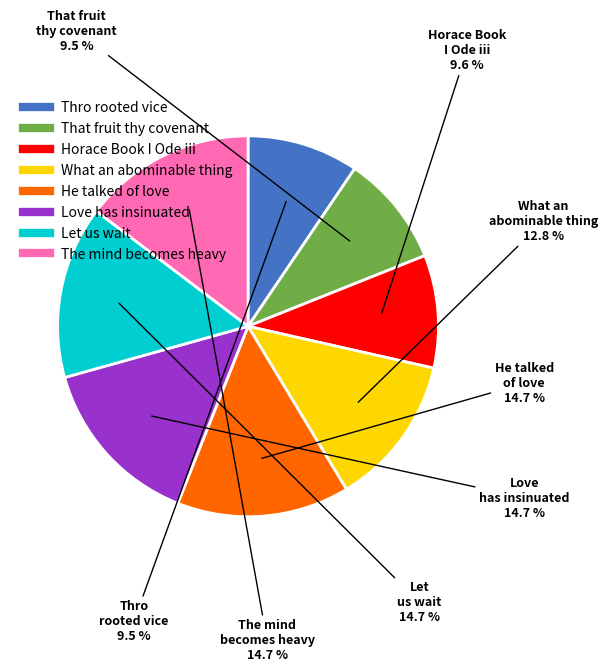

Is Thro rooted vice the majority of the pie?

No